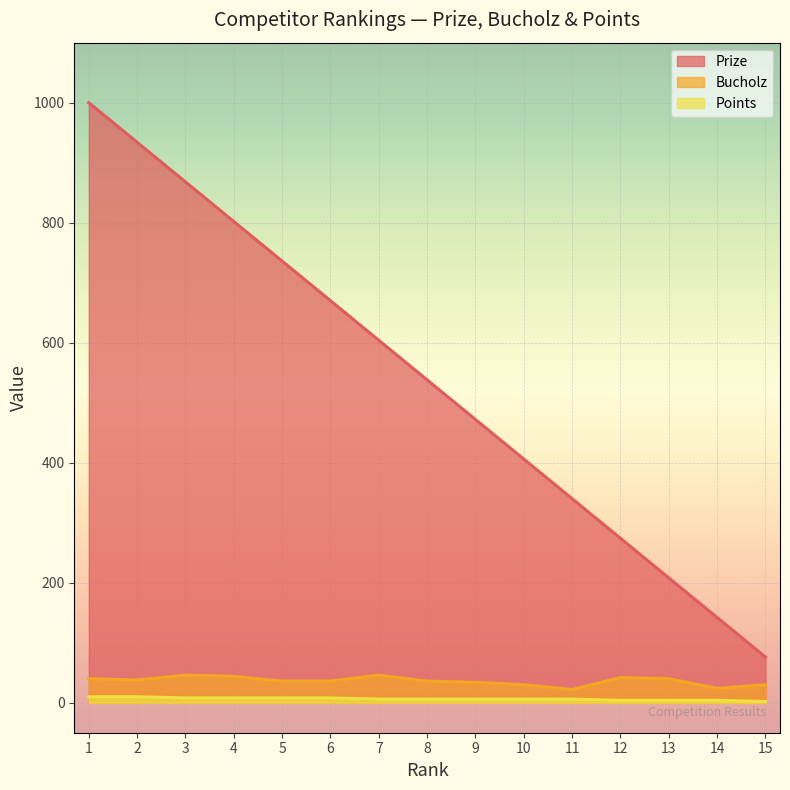

Reading right to left, transcribe all the data shown in this chart.

Prize: 15=76	14=142	13=208	12=274	11=340	10=406	9=472	8=538	7=604	6=670	5=736	4=802	3=868	2=934	1=1000
Bucholz: 15=30	14=24	13=40	12=42	11=22	10=30	9=34	8=36	7=46	6=36	5=36	4=44	3=46	2=38	1=40
Points: 15=2	14=4	13=4	12=4	11=6	10=6	9=6	8=6	7=6	6=8	5=8	4=8	3=8	2=10	1=10